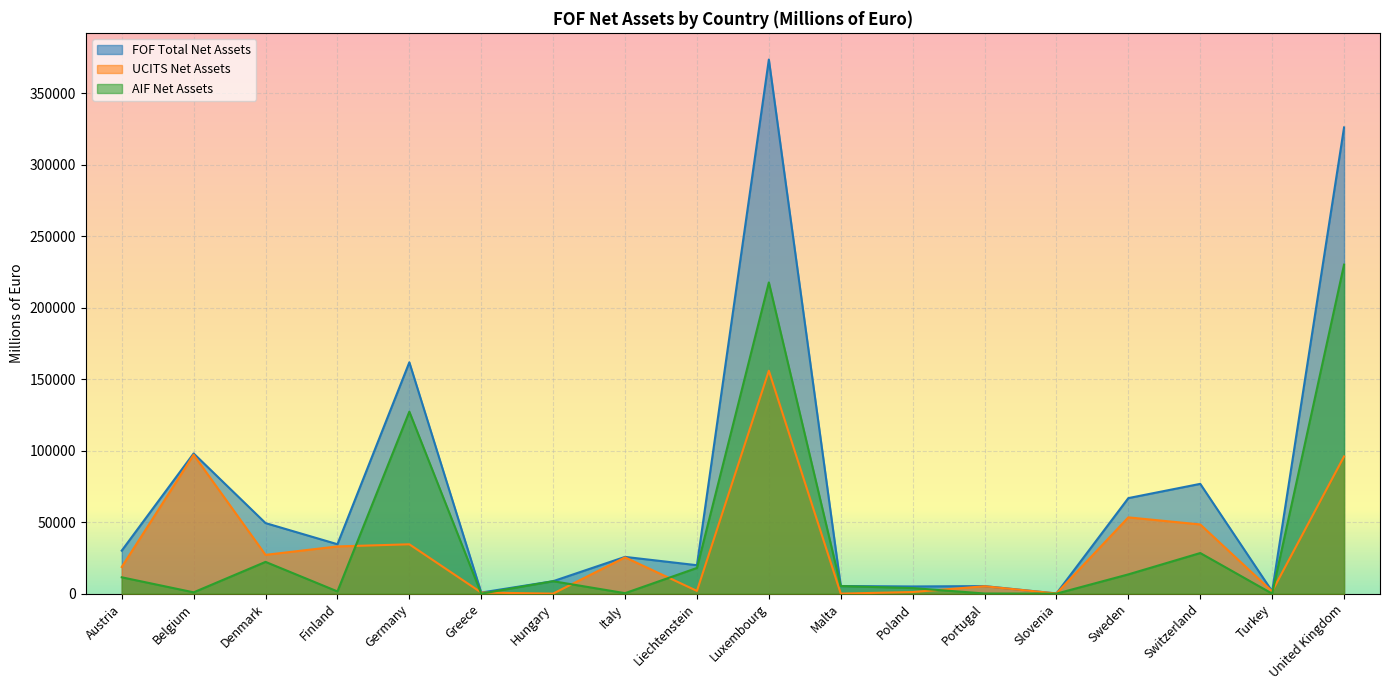

Rank the series by their maximum value, from highest to lowest.

FOF Total Net Assets, AIF Net Assets, UCITS Net Assets